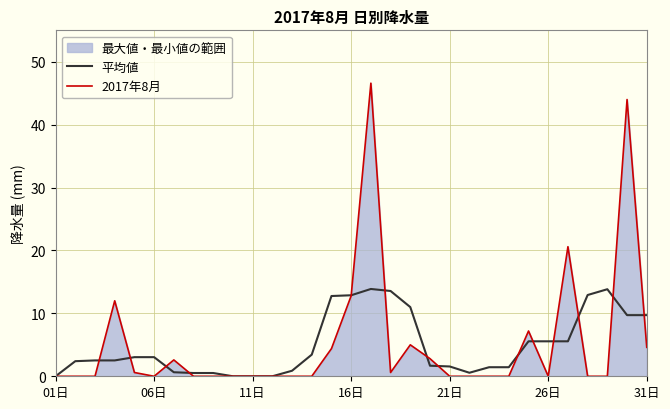

How many times do 平均値 and 2017年8月 cross each other?

14